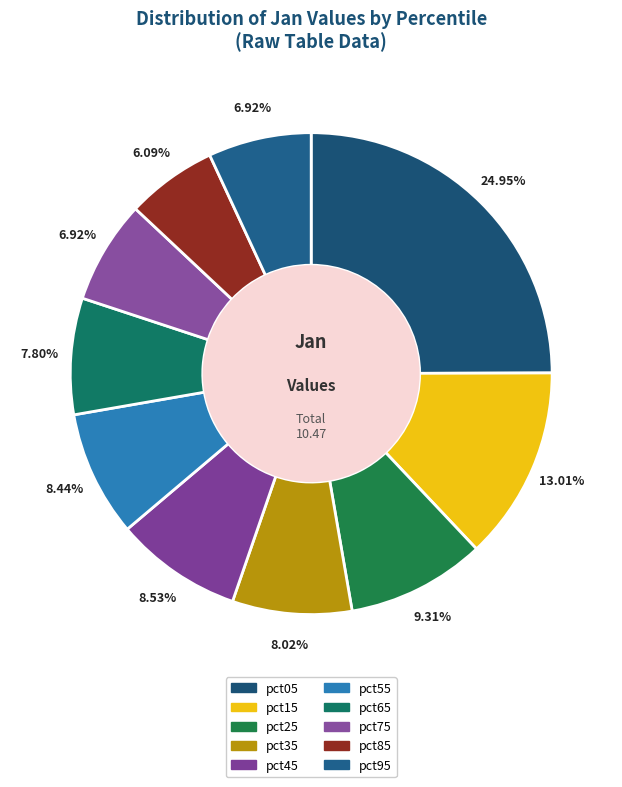

Does pct35 represent more than half of the total?

No